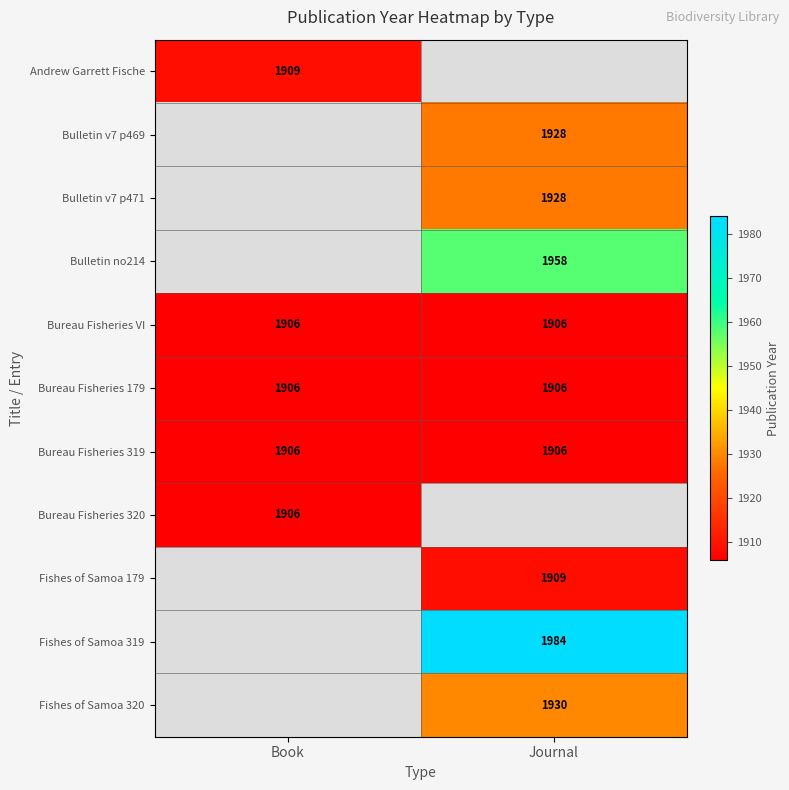

What is the sum of all Bureau Fisheries 319 values?

3812